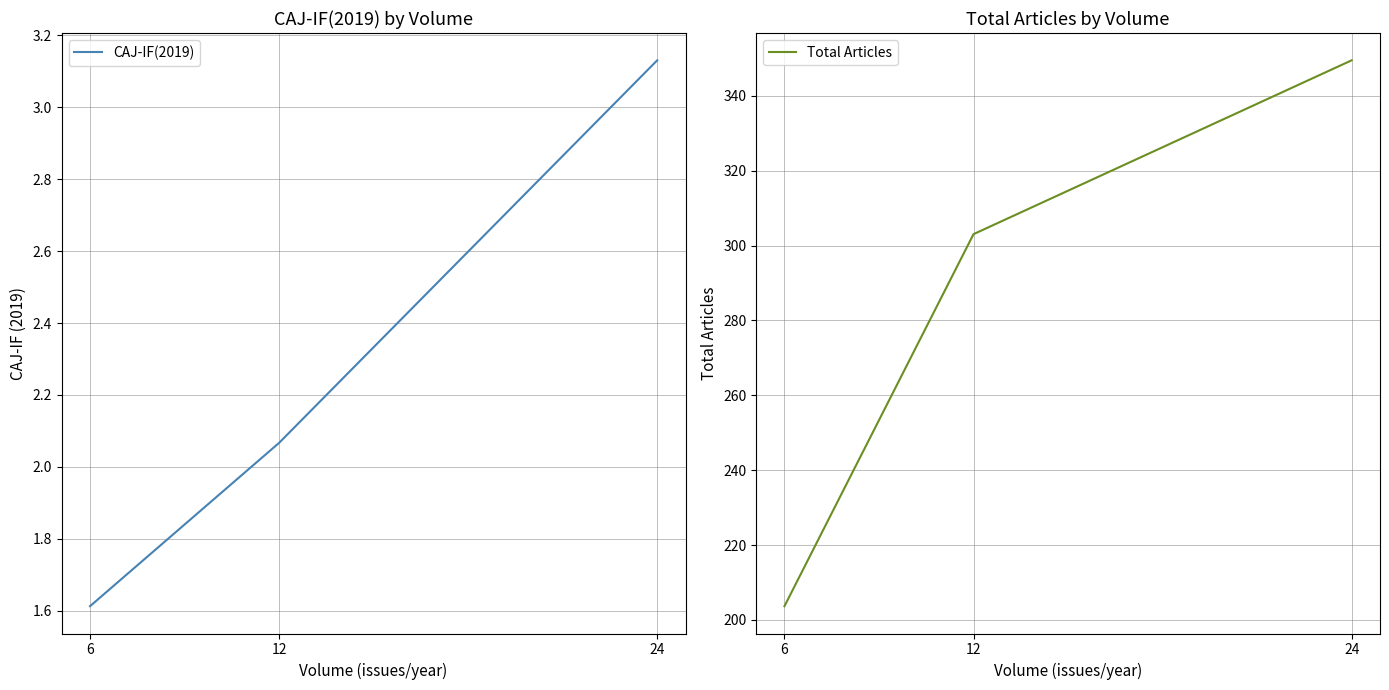

What is the difference between the highest and lowest values at 24?

346.4